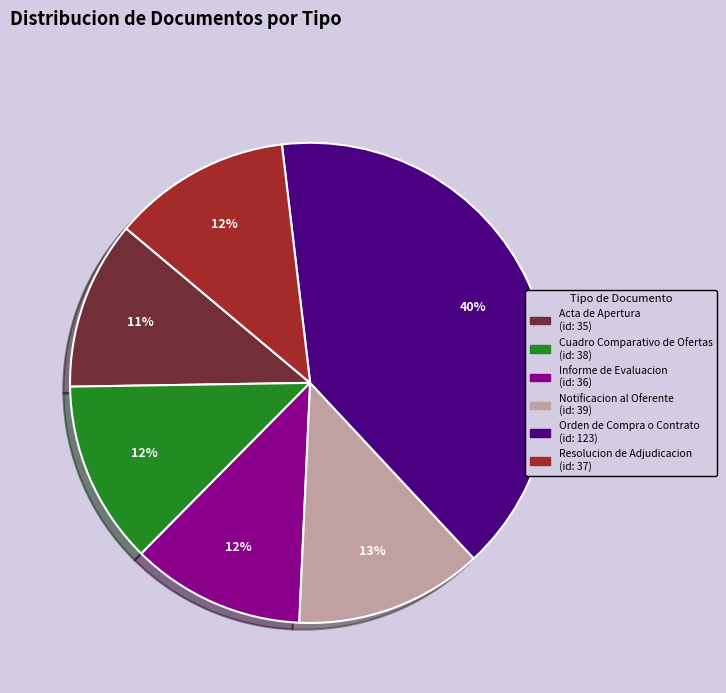

What is the largest slice in the pie chart?

Orden de Compra o Contrato